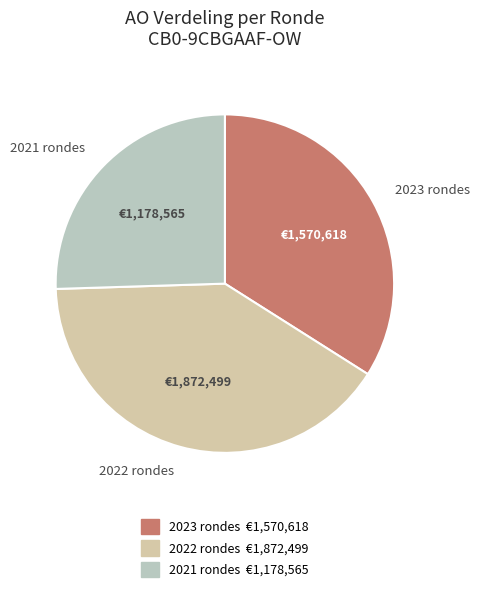

Do 2021 rondes and 2023 rondes together represent more than half of the pie?

Yes